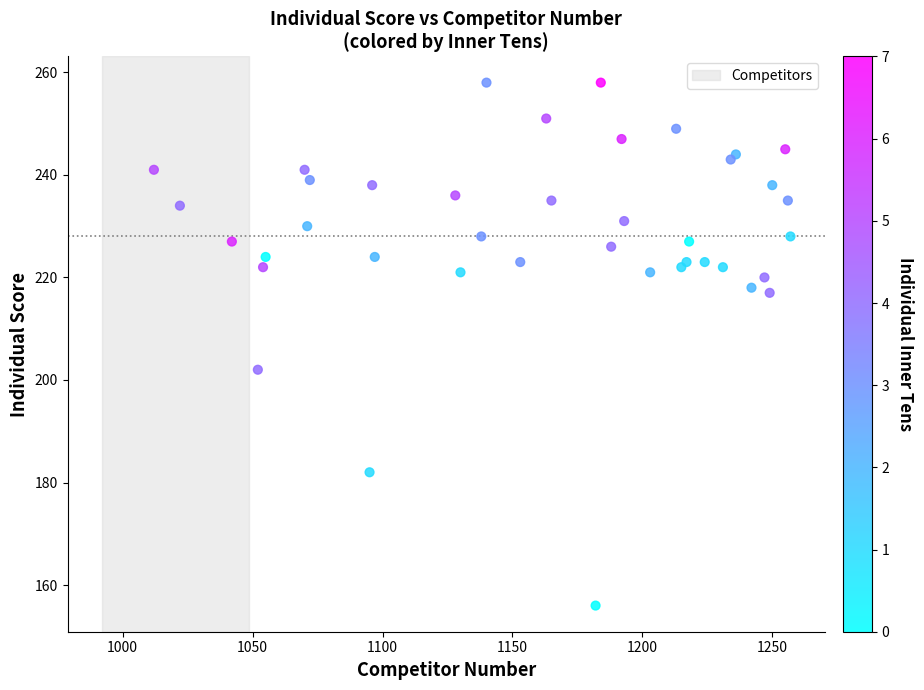

What Y value in the scatter plot is closest to 207?

202